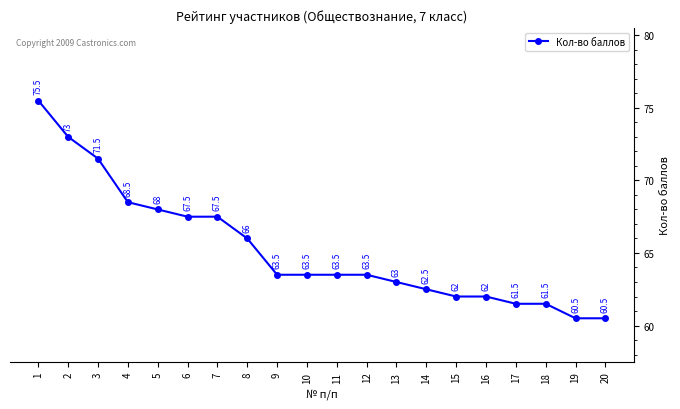

At which label is the value closest to 68?

5